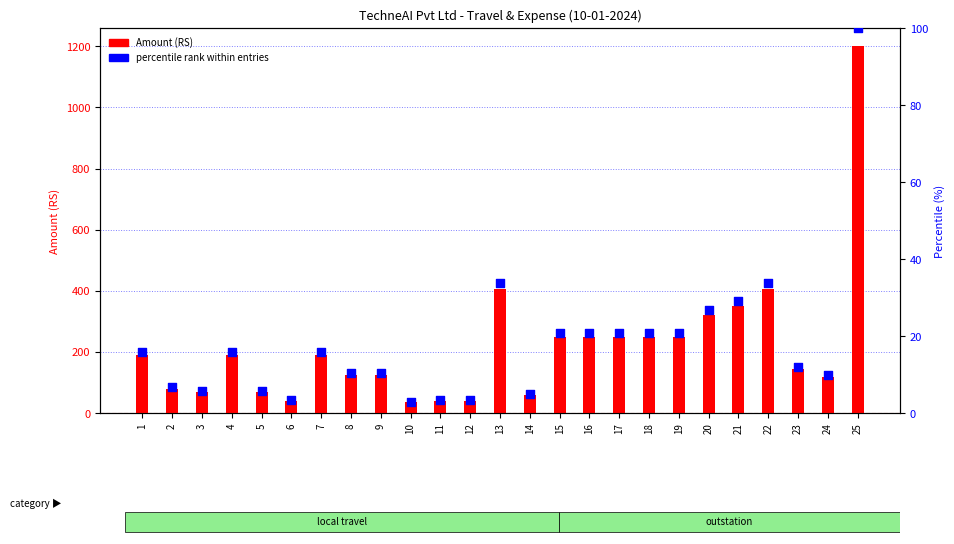

Which series has the widest spread of Y values?

Amount (RS)